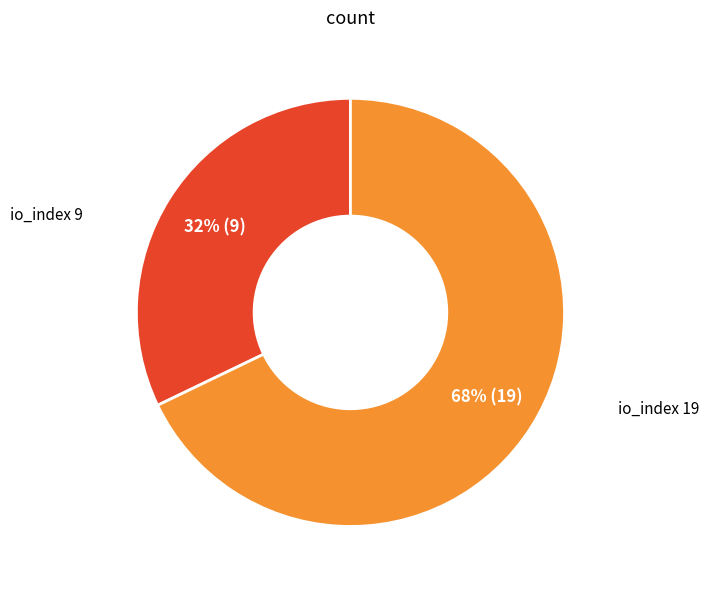

Is there any slice that represents more than half of the pie?

Yes